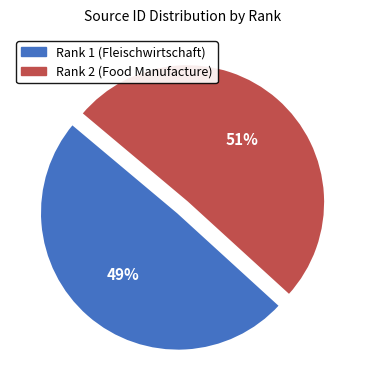

To the nearest percent, what percentage of the pie is Rank 1 (Fleischwirtschaft)?

49%